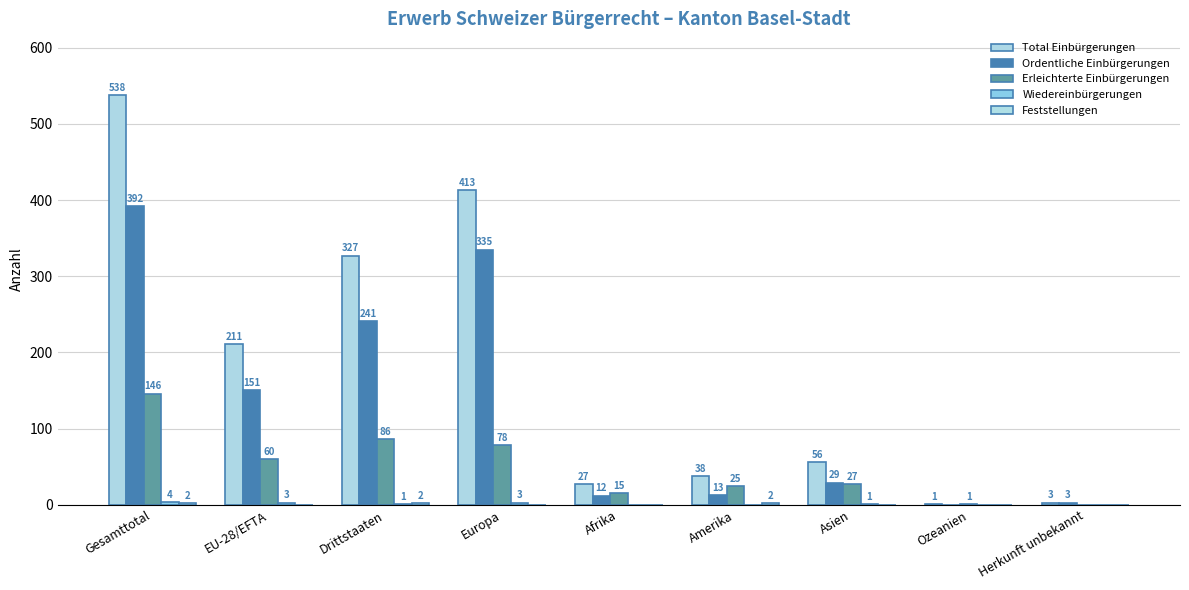

Which category has the highest value in the Total Einbürgerungen series?

Gesamttotal